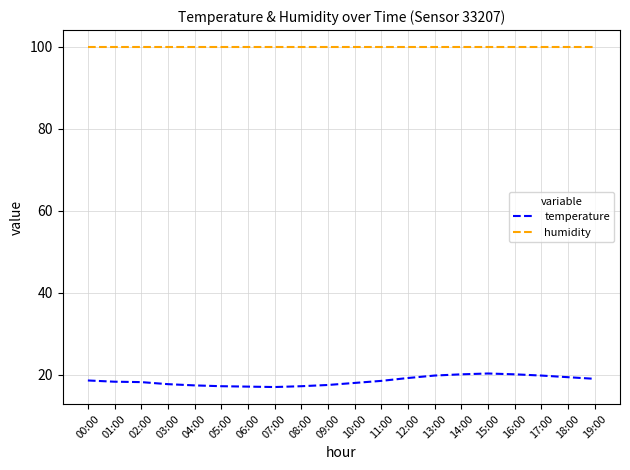

Which series has the largest range (max minus min)?

temperature